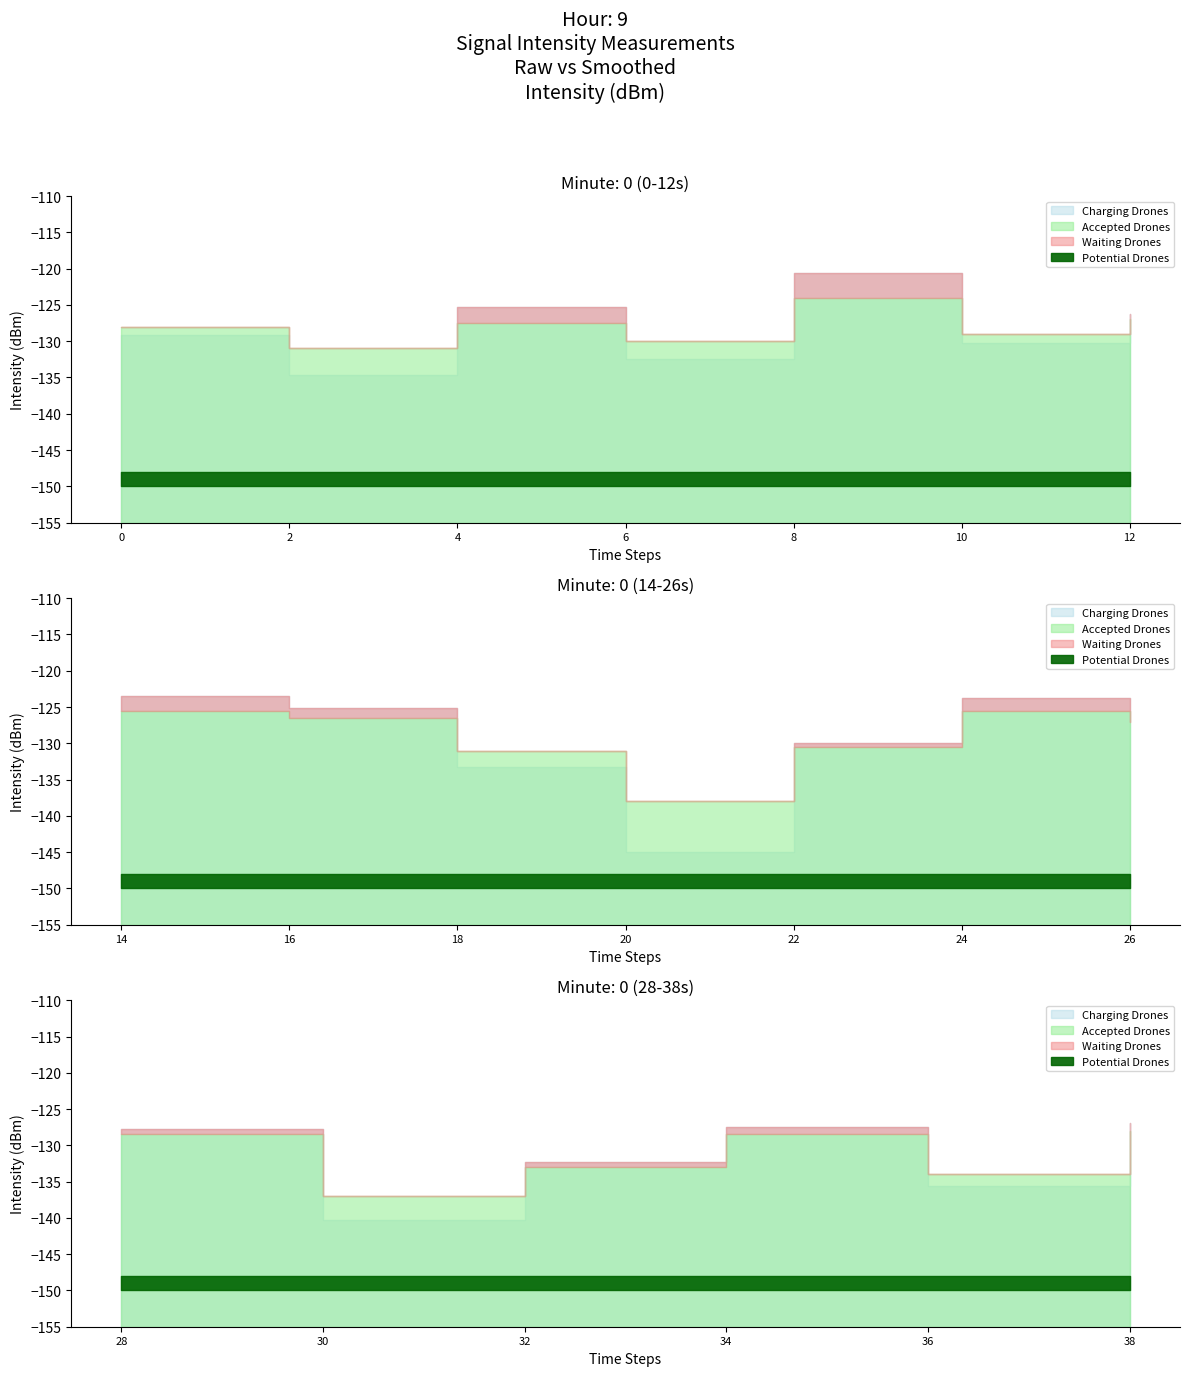

What is the difference between the second highest and second lowest values in the intensity(dBm) series?

16.7